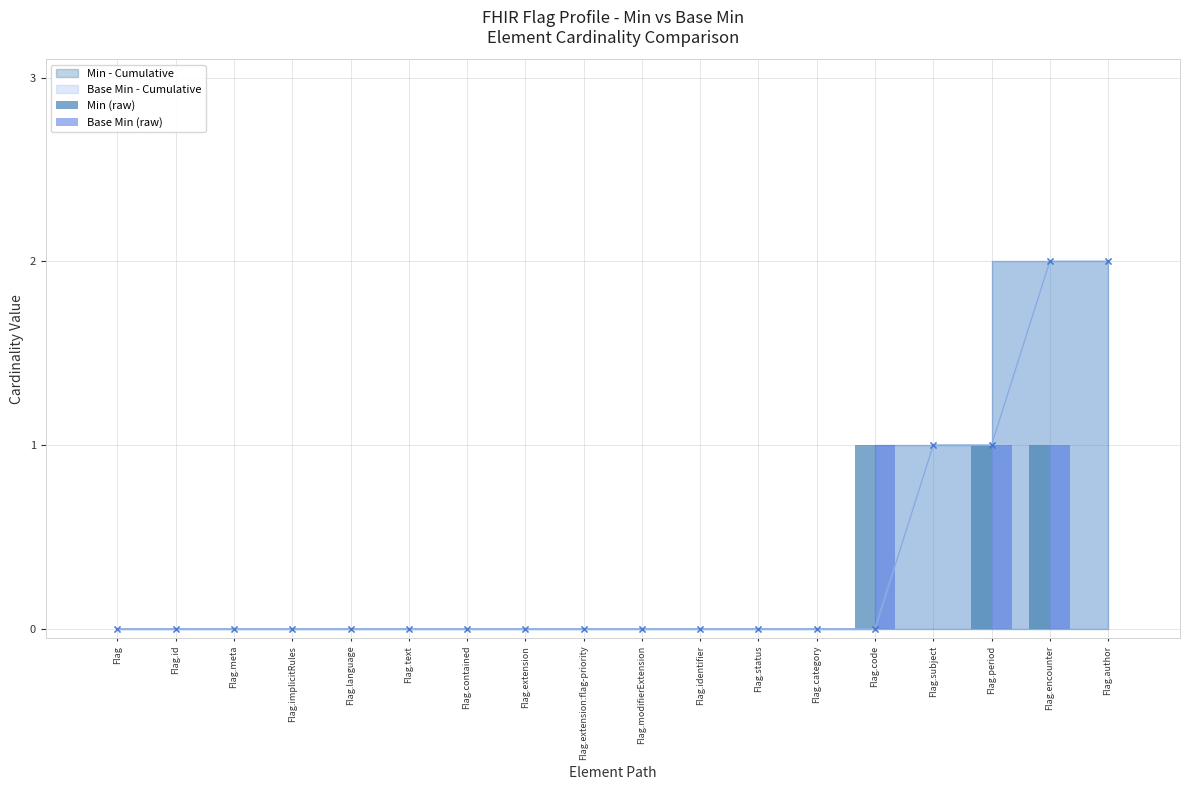

Rank the categories by Min (raw) value from lowest to highest.

Flag, Flag.id, Flag.meta, Flag.implicitRules, Flag.language, Flag.text, Flag.contained, Flag.extension, Flag.extension:flag-priority, Flag.modifierExtension, Flag.identifier, Flag.status, Flag.category, Flag.subject, Flag.author, Flag.code, Flag.period, Flag.encounter